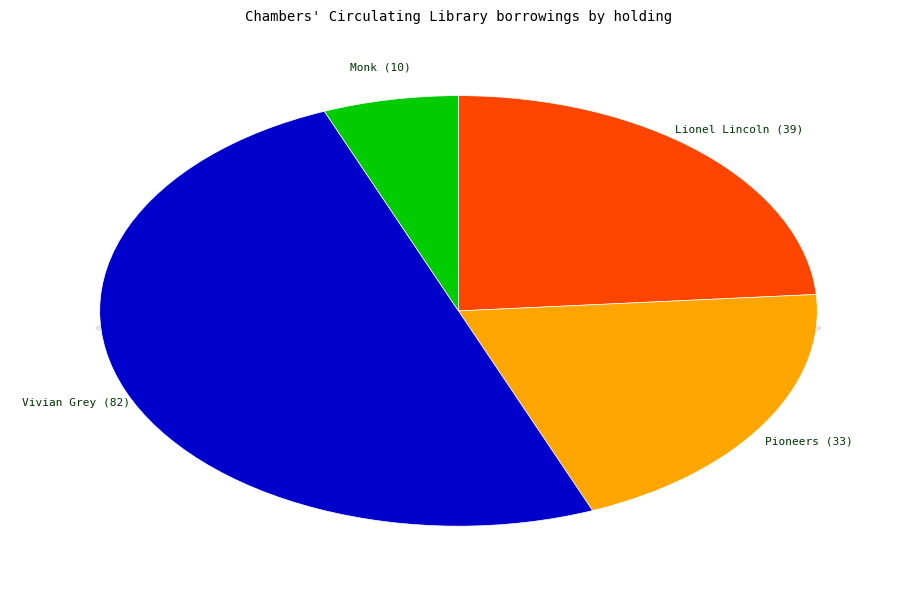

Is it true that Monk is 6% of the pie?

True